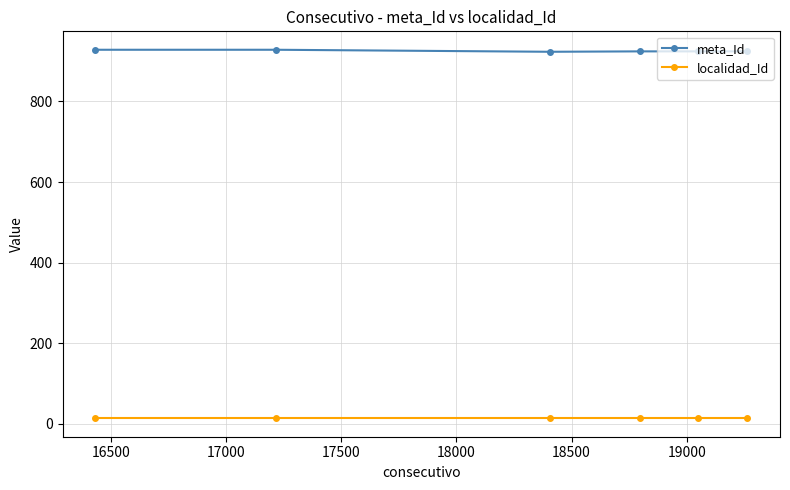

How many categories are shown in the chart?

6